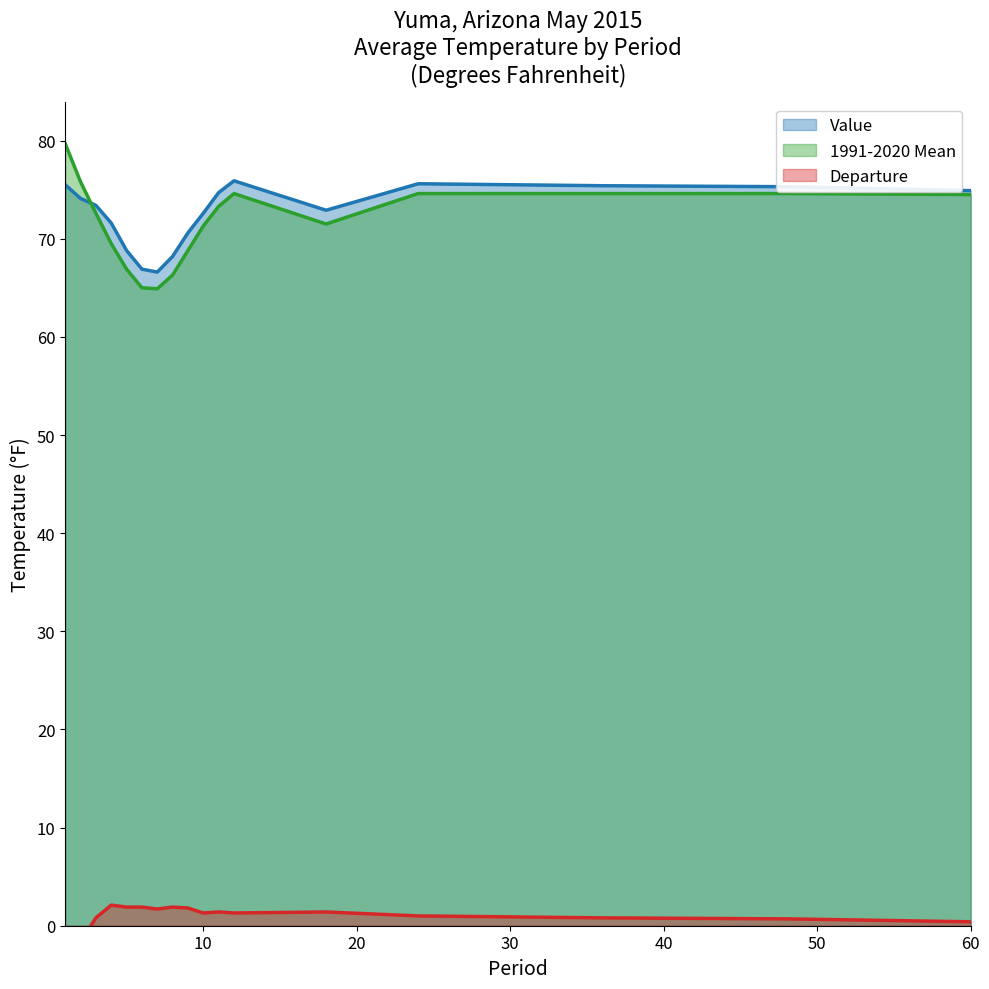

What is the maximum value for Value?

75.9